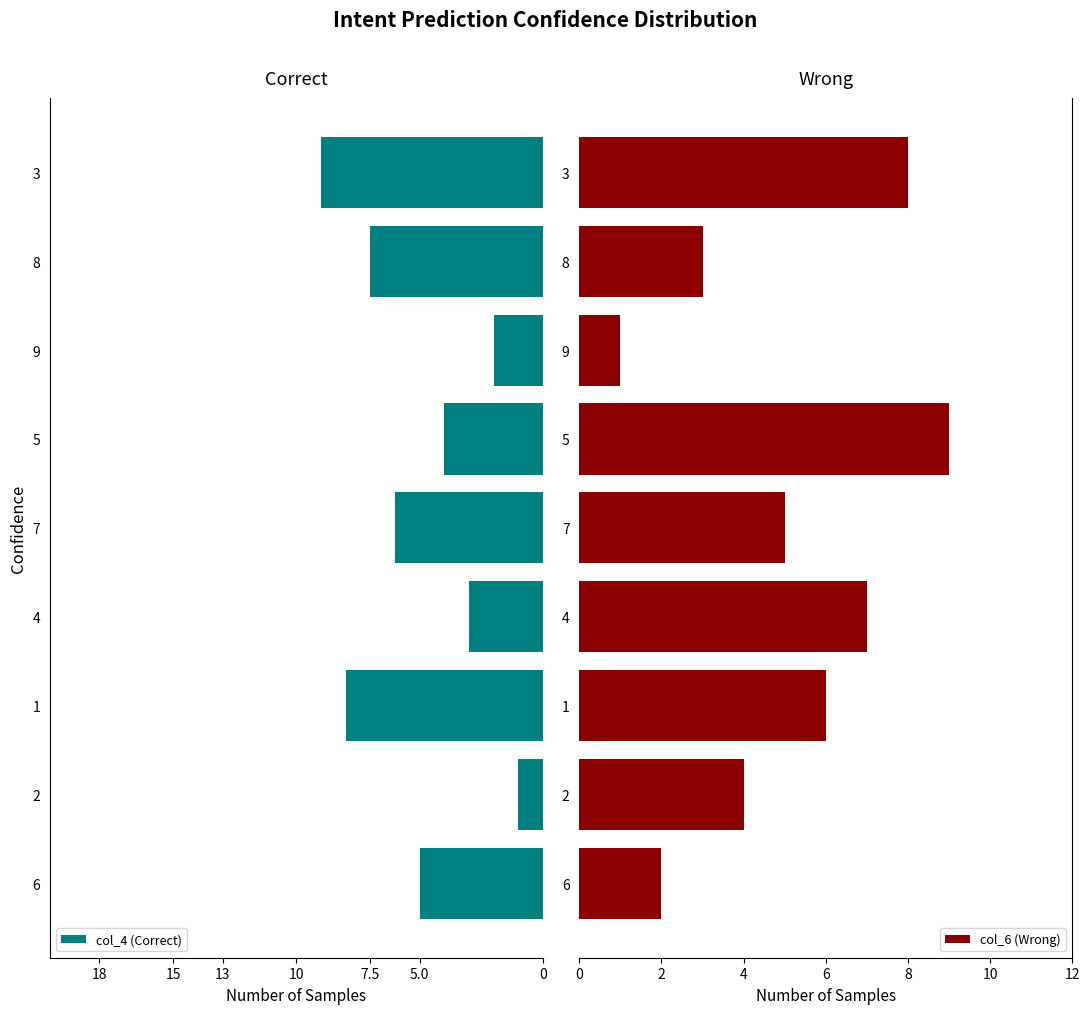

True or false: col_6 (Wrong) has a value of 5 at 7.

True